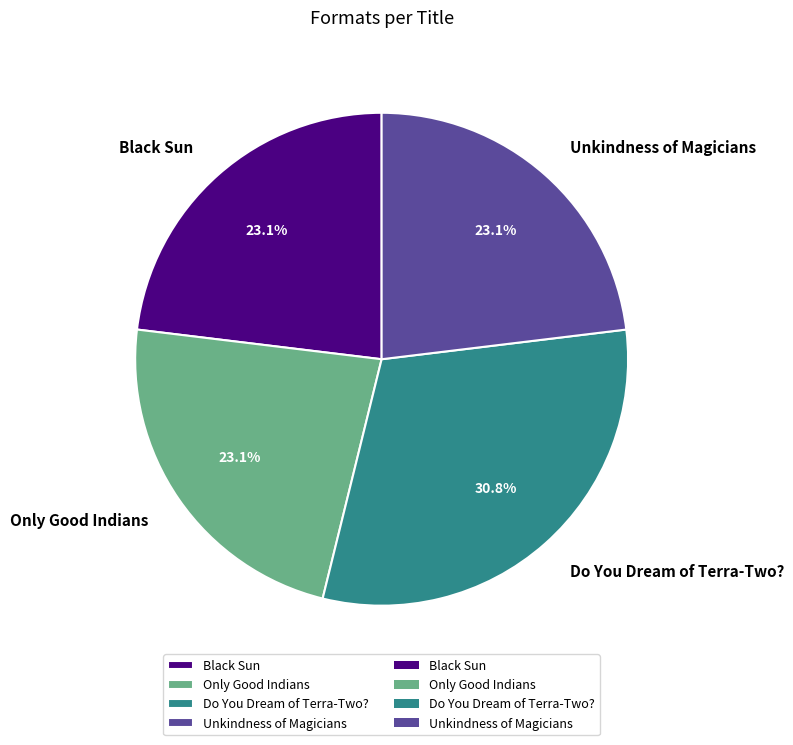

Does Do You Dream of Terra-Two? represent more than half of the total?

No